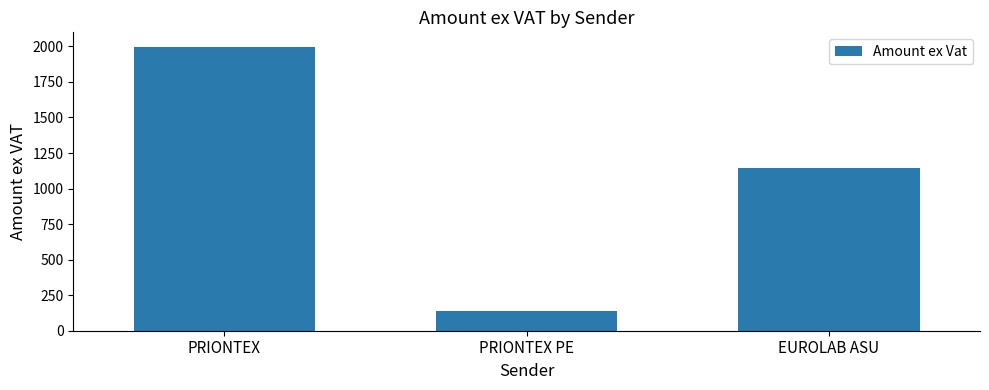

How many bars are there in total?

3